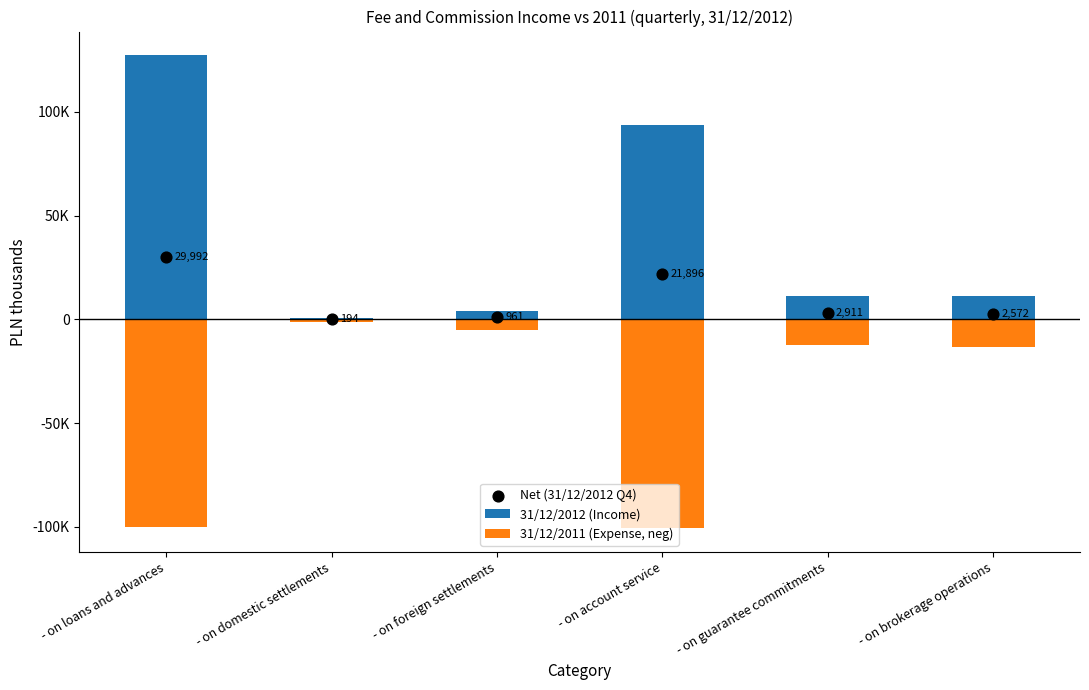

Which series contains the lowest Y value?

31/12/2011 (Expense, neg)